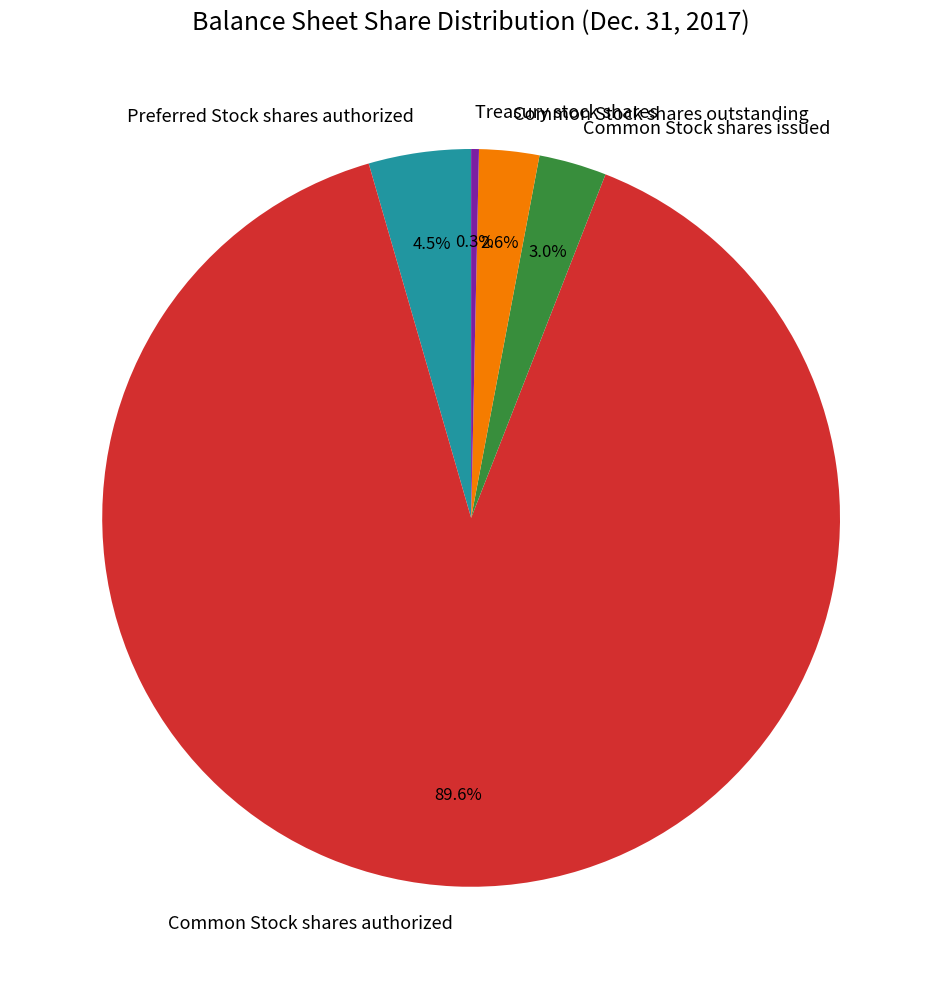

What percentage is the Common Stock shares issued slice, to the nearest percent?

3%